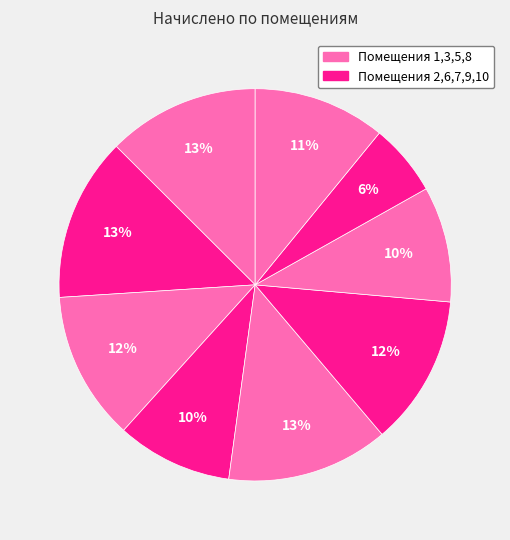

To the nearest percent, what is the average slice percentage?

10%